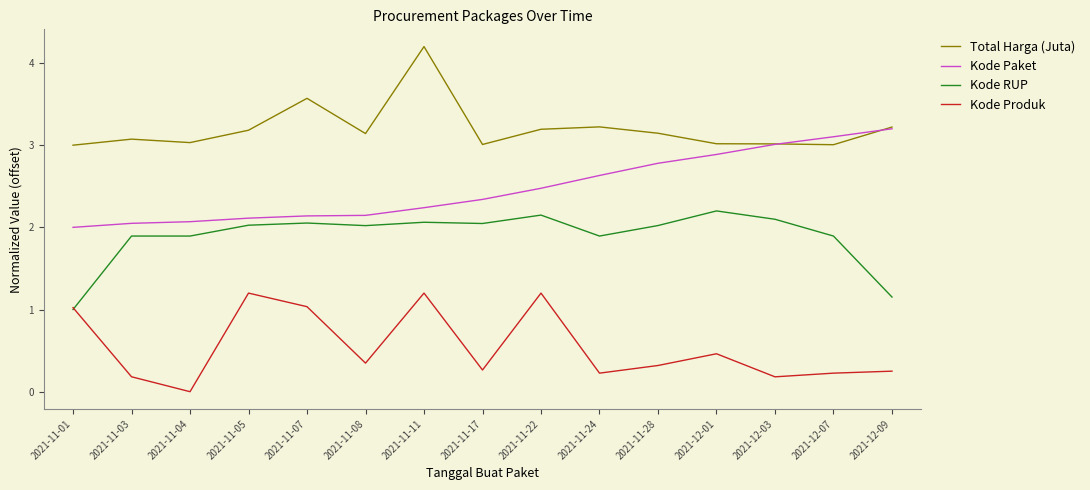

The Kode RUP series shows 1.3 at 2021-11-03. True or false?

False